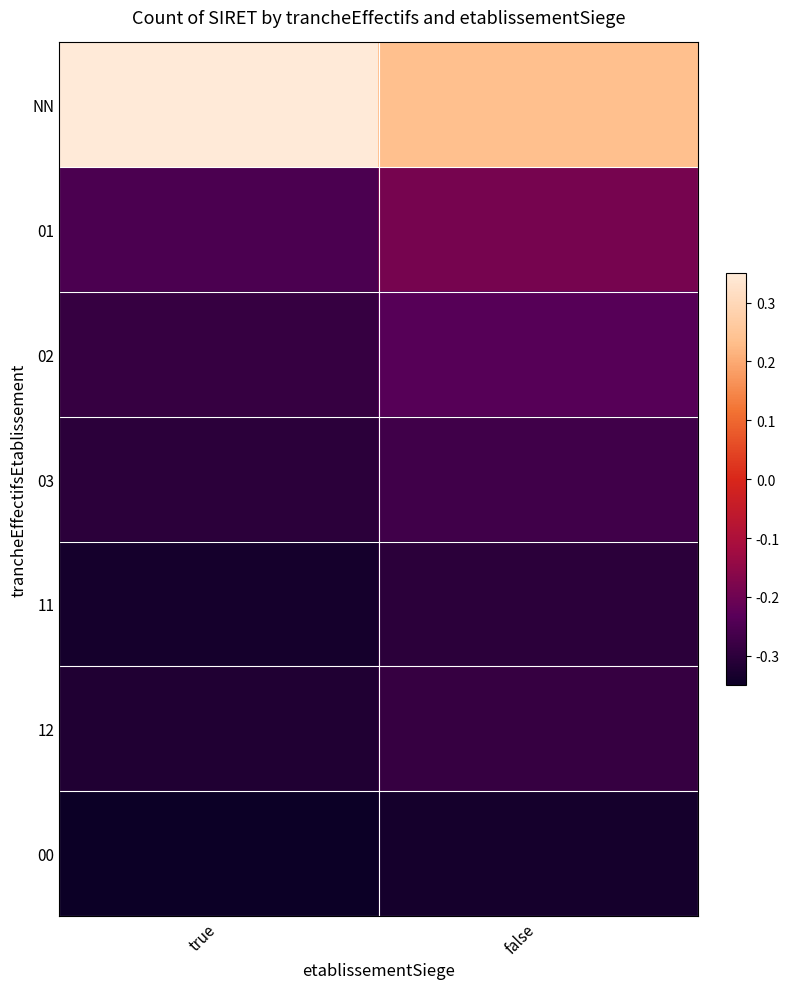

Reading left to right, extract all data points from this chart.

NN: true=0.3	false=0.2
01: true=-0.3	false=-0.2
02: true=-0.3	false=-0.2
03: true=-0.3	false=-0.3
11: true=-0.3	false=-0.3
12: true=-0.3	false=-0.3
00: true=-0.3	false=-0.3